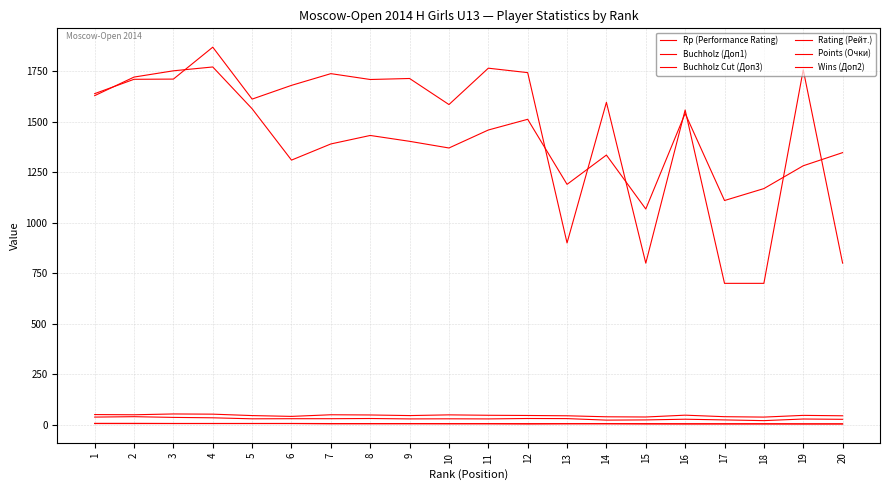

How many lines are shown in the chart?

6